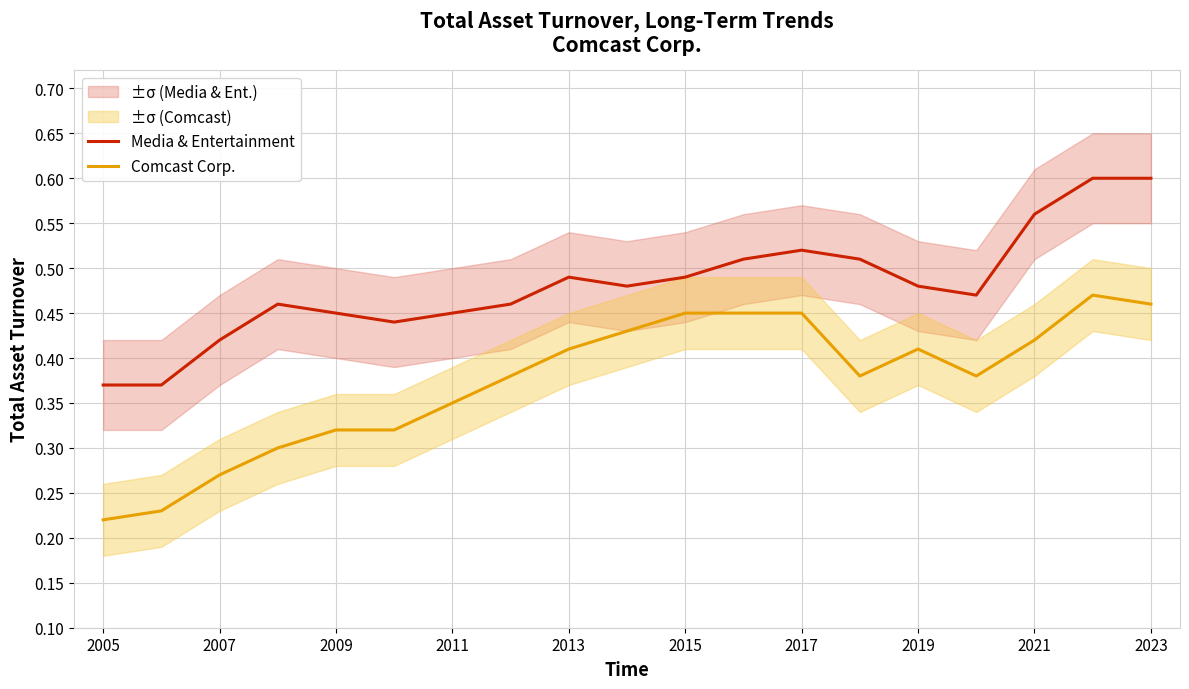

Which series has the widest spread of values?

Comcast Corp.